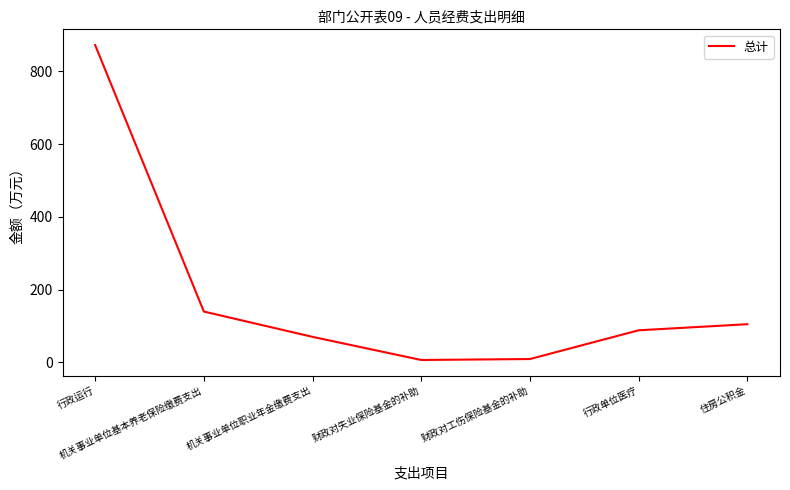

What is the smallest value displayed?

6.1